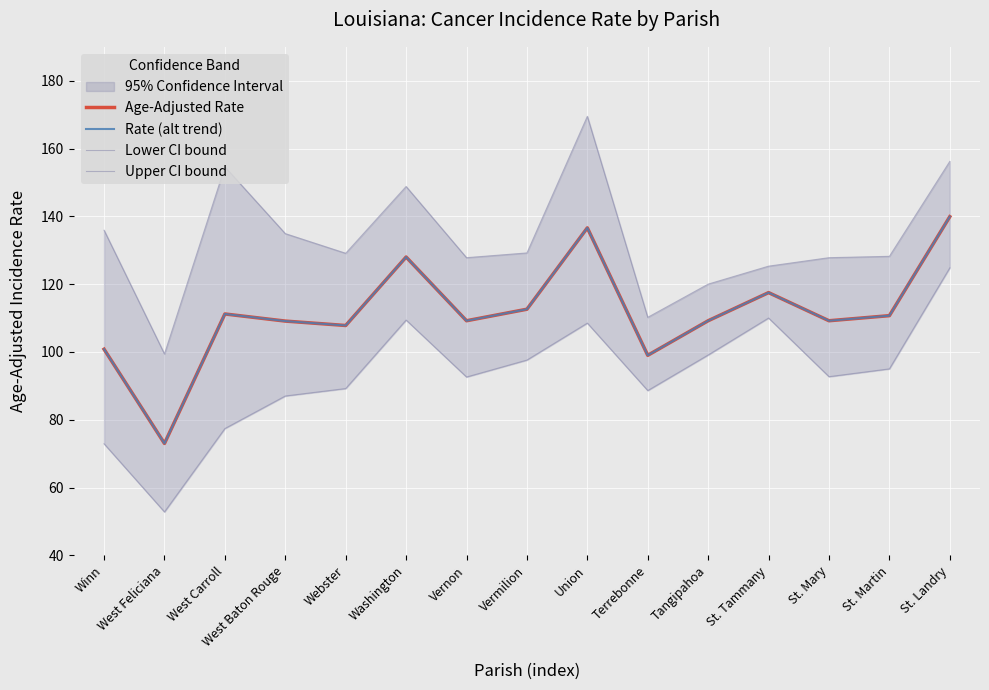

The Upper CI bound series shows 128.2 at St. Martin. True or false?

True